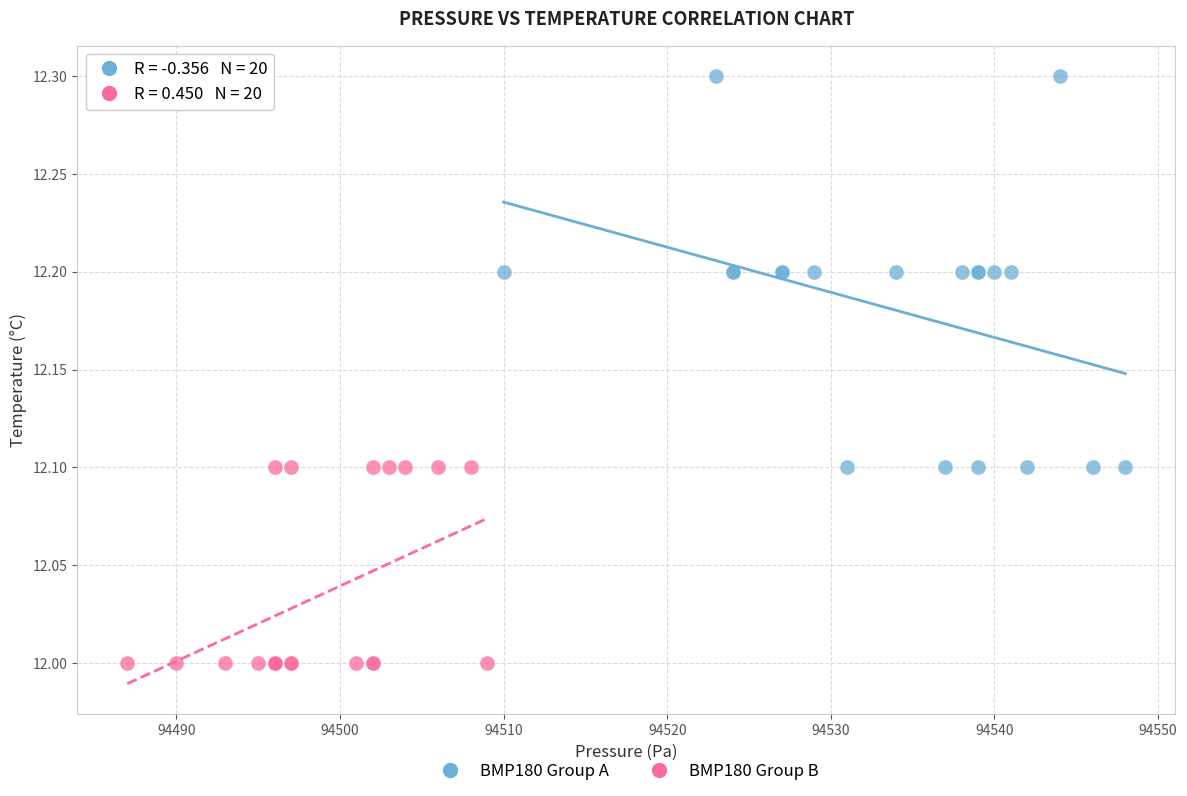

Which series reaches the maximum Y coordinate?

BMP180 Group A